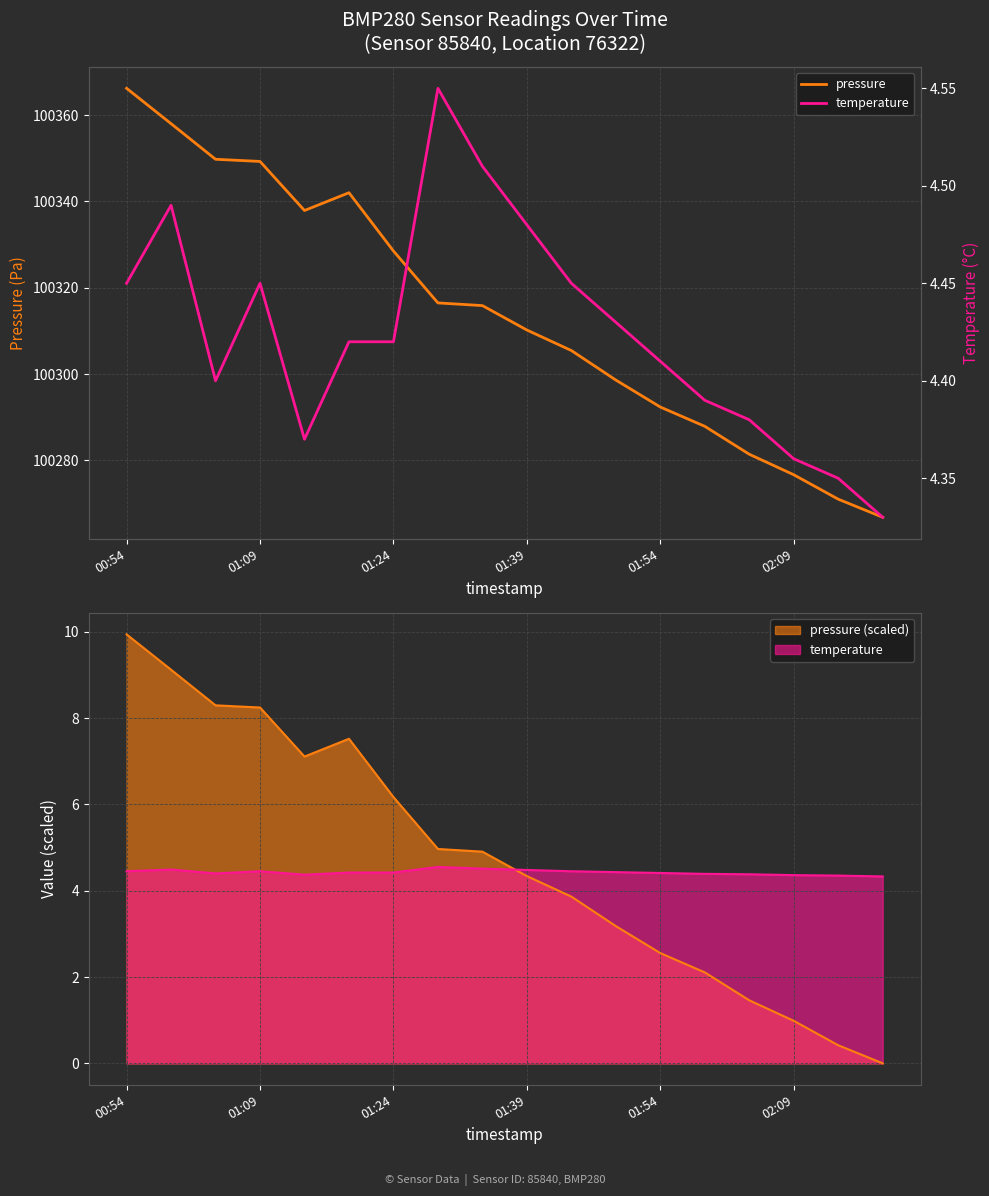

How many interior local valleys does the temperature series have?

2